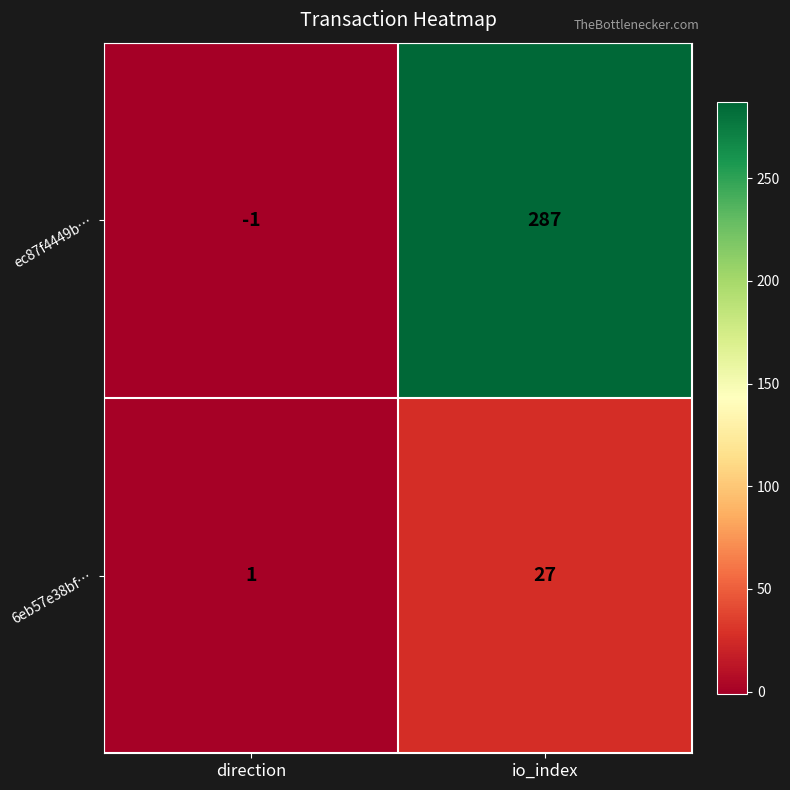

Which series has the widest spread of values?

ec87f4449b…